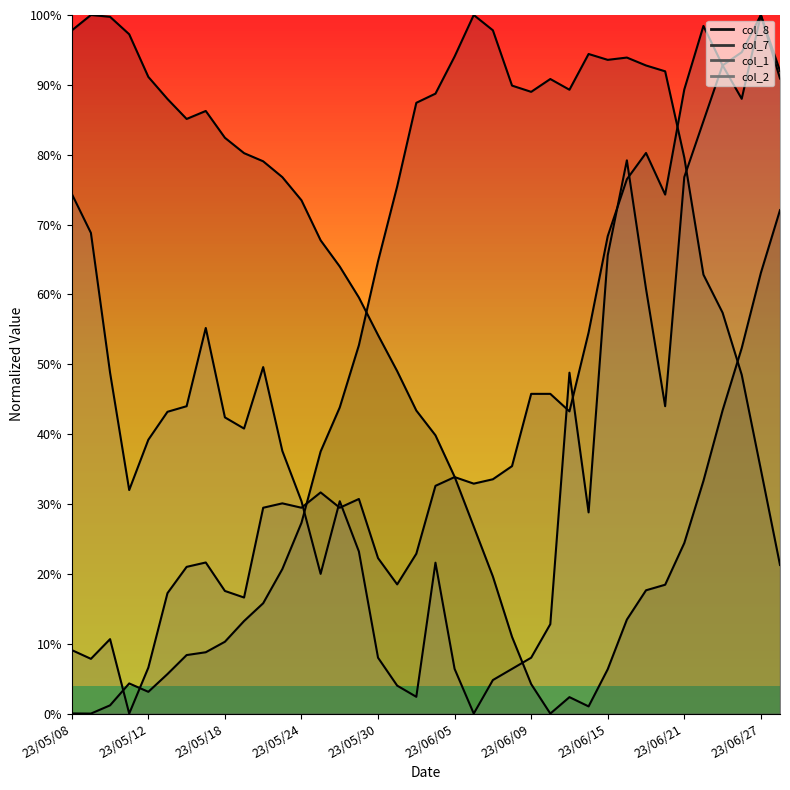

At which label is col_8 closest to 0?

23/06/12